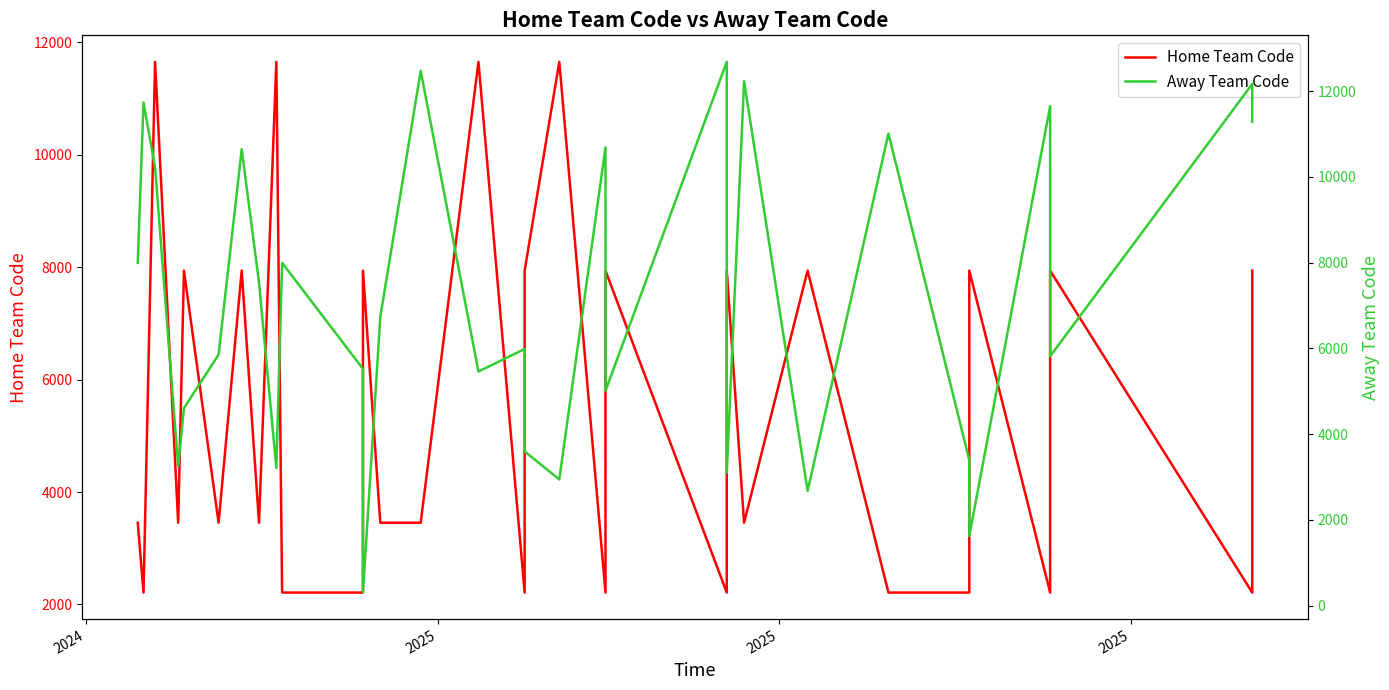

Reading left to right, list all the values displayed in this chart.

Home Team Code: 3454	2212	11649	3454	7937	3454	7937	3454	11649	2212	2212	7937	3454	3454	11649	2212	7937	11649	2212	7937	2212	7937	3454	7937	2212	2212	7937	2212	7937	2212	7937
Away Team Code: 7993	11734	10214	3249	4604	5855	10645	7537	3213	7995	5520	303	6732	12471	5459	5985	3596	2942	10686	5010	12682	3097	12231	2675	11010	3390	1622	11650	5815	12166	11288